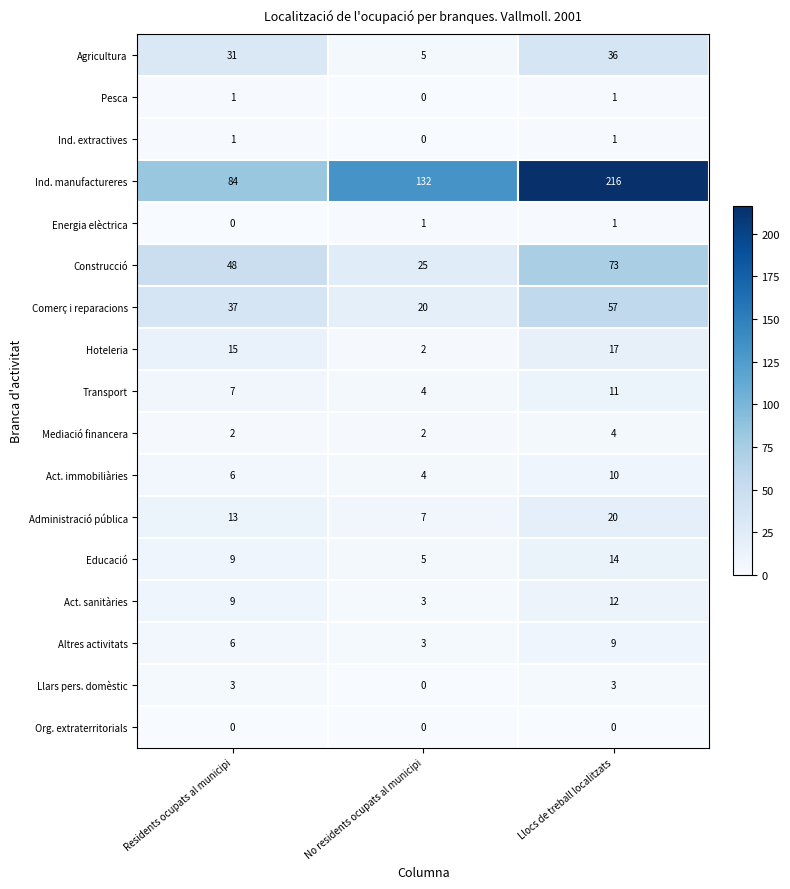

What is the sum of the Transport values at Llocs de treball localitzats and Residents ocupats al municipi?

18